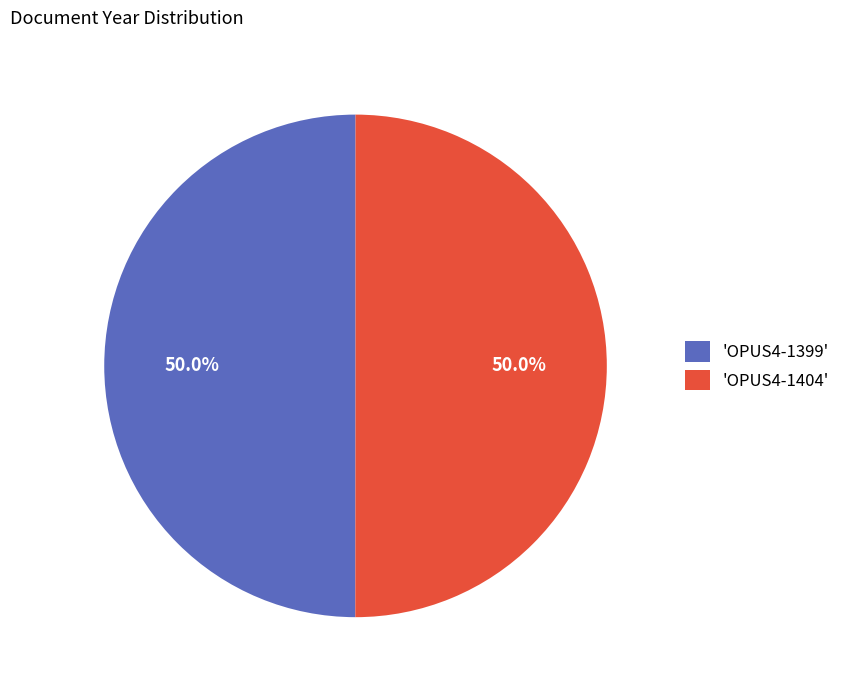

How many segments does this pie chart have?

2